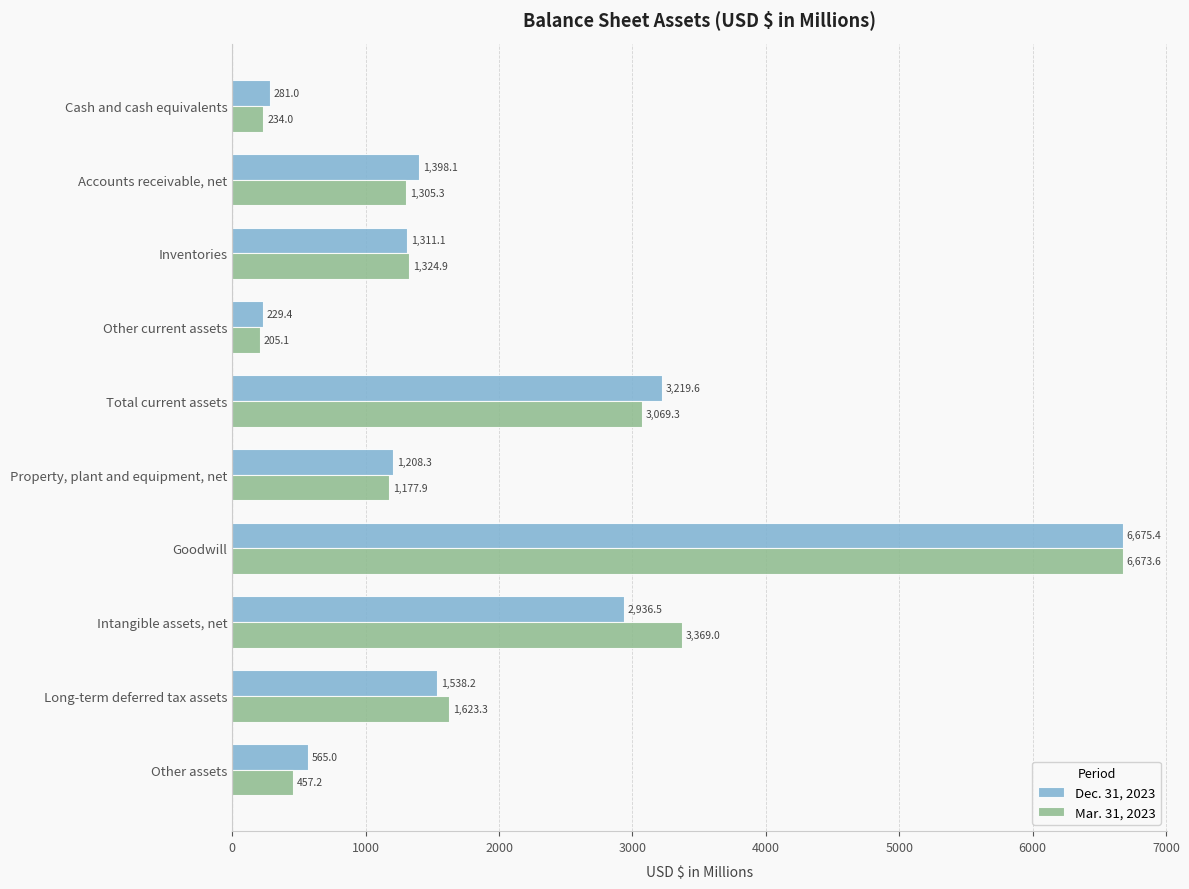

What is the difference between the maximum and minimum values in the Dec. 31, 2023 series?

6446.0